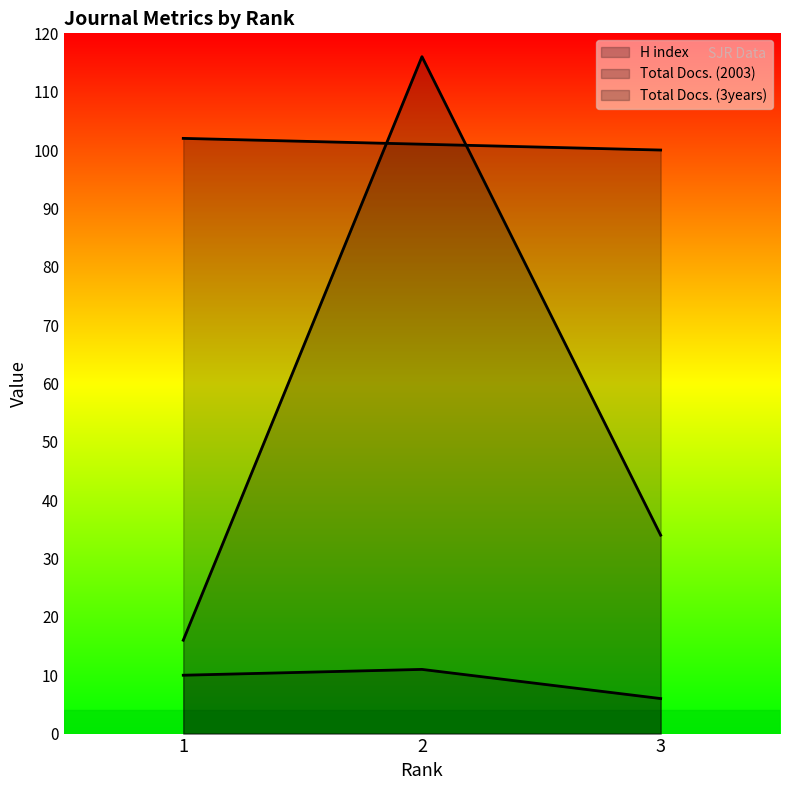

What are all the series names shown in the legend?

H index, Total Docs. (2003), Total Docs. (3years)